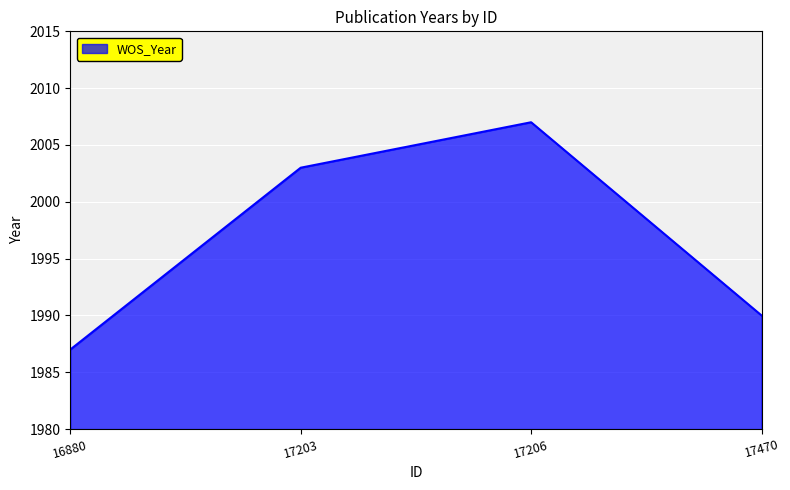

True or false: the data shows 2003 at 17203.

True